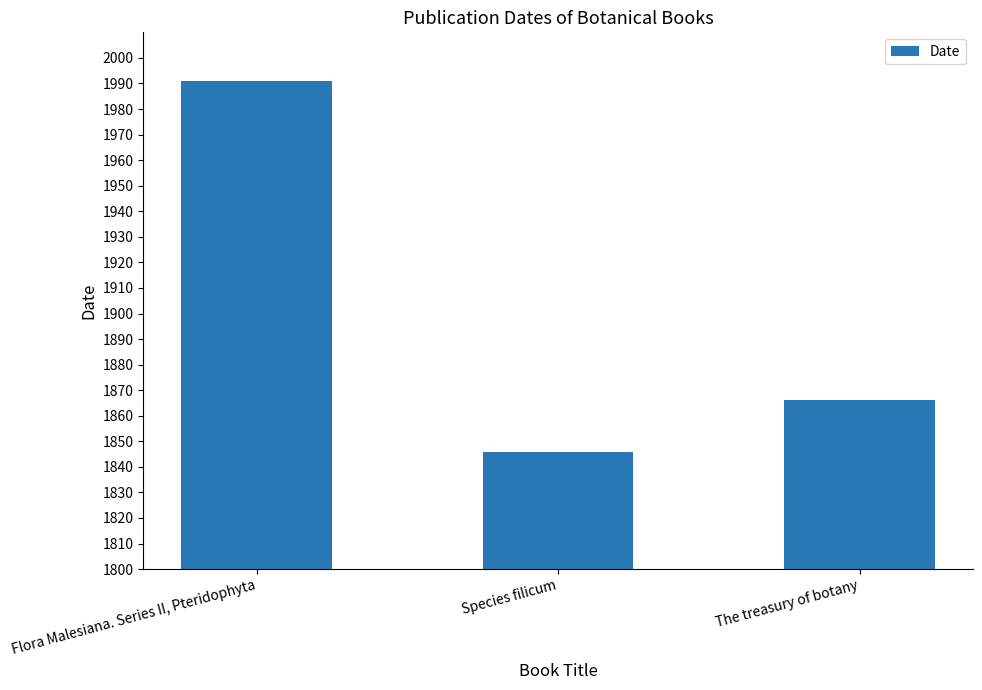

What is the value of the 1st bar from the left?

1991